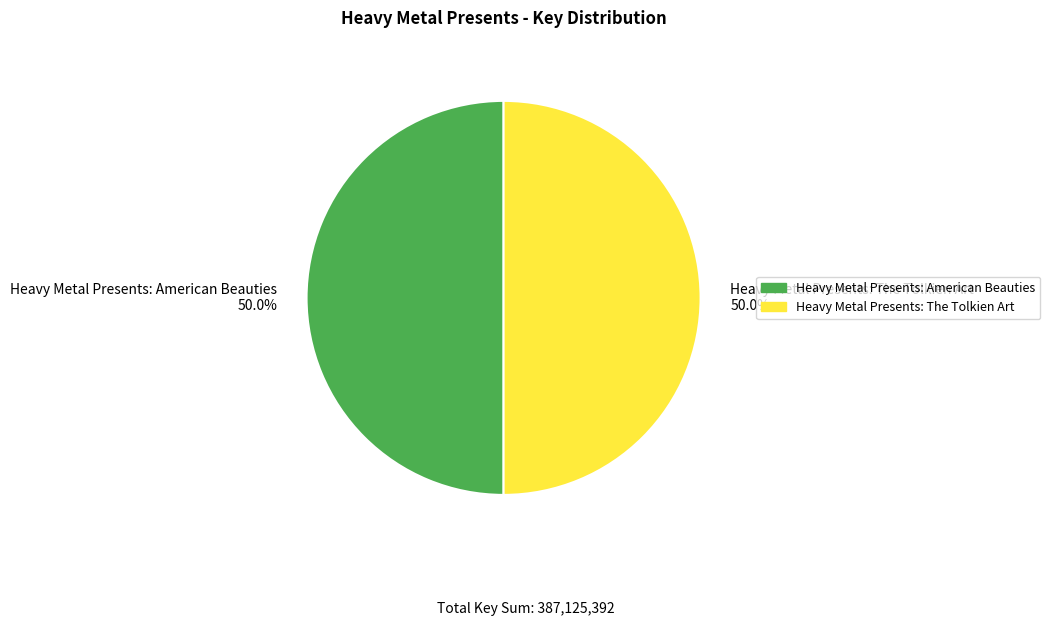

Approximately how many times larger is the value at Heavy Metal Presents: The Tolkien Art 50.0% compared to Heavy Metal Presents: American Beauties 50.0%?

1.0